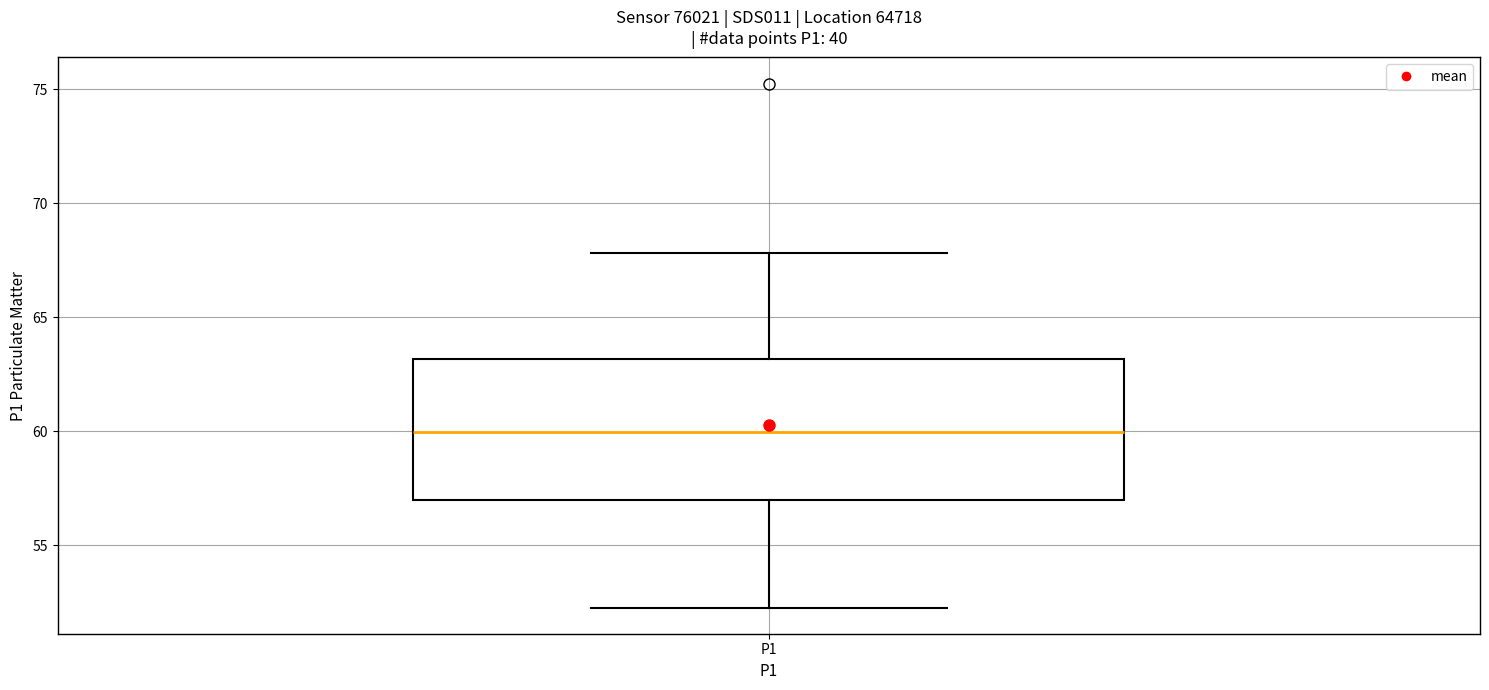

Transcribe this box plot: give where the median line is, the range the box spans, and where the two whiskers end, as read against the y-axis. The values are not printed on the chart, so give them approximately, as read against the axis.

median 60.0, box 57.0 to 63.0, whiskers 52.5 to 68.0